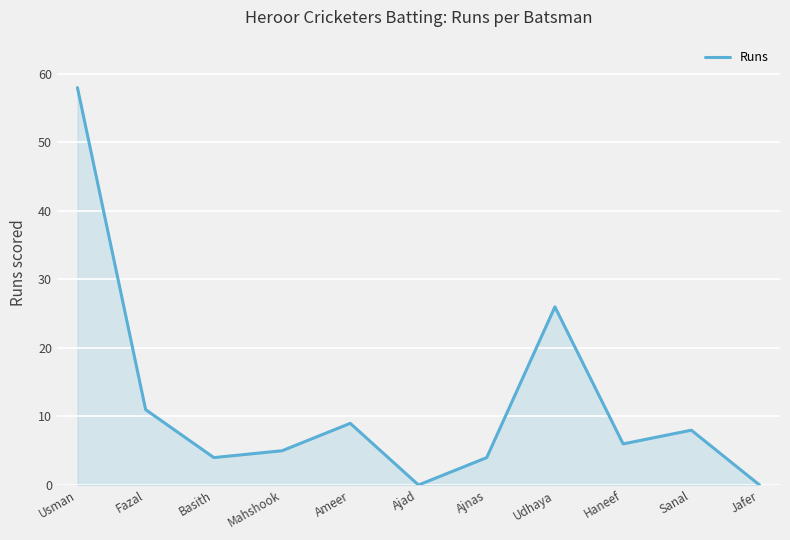

The value at Udhaya is 13. True or false?

False